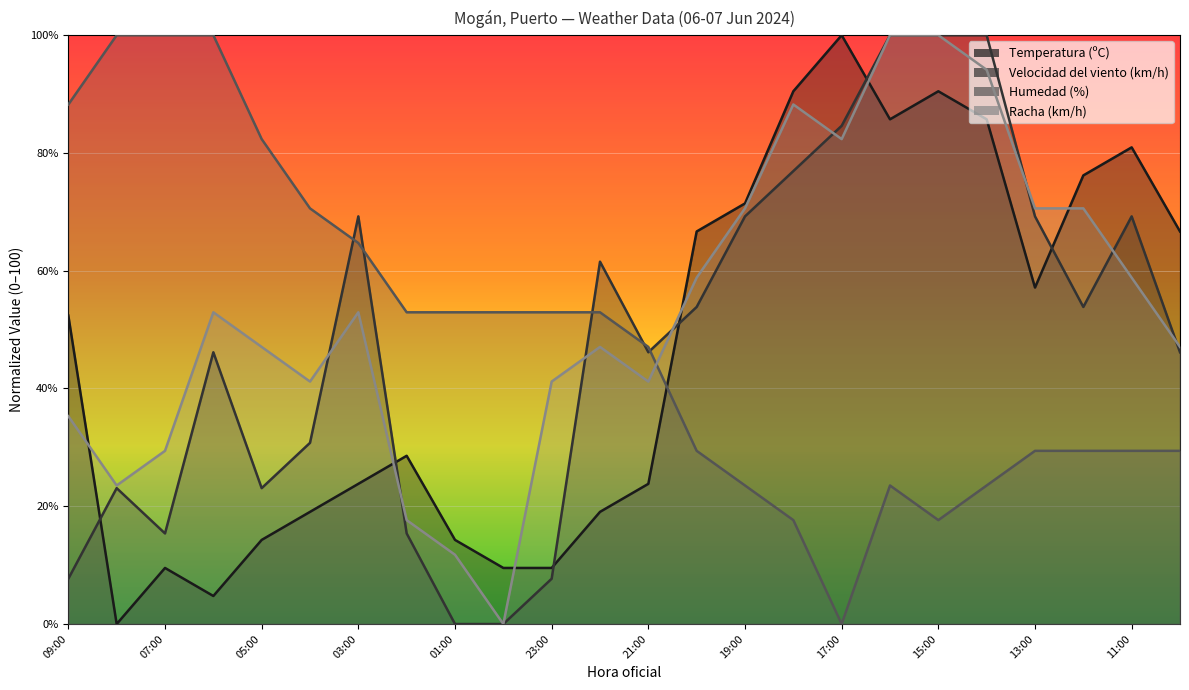

What is the label of the 19th point from the right?

04:00